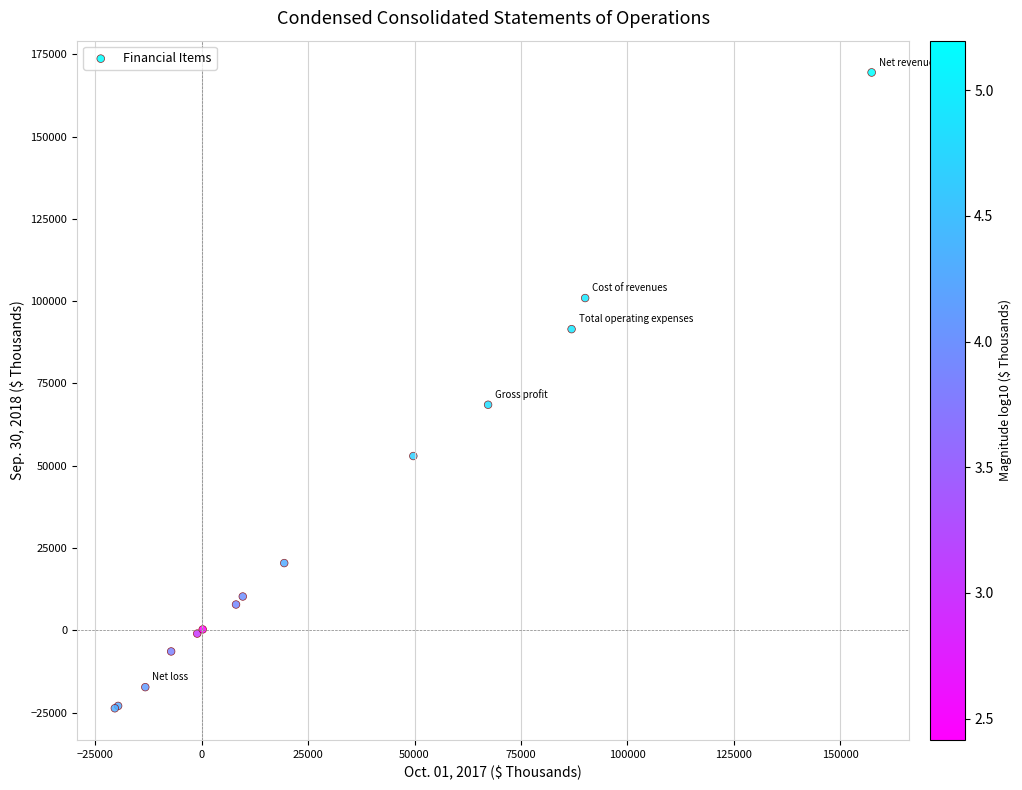

What Y value in the scatter plot is closest to 72907?

68540